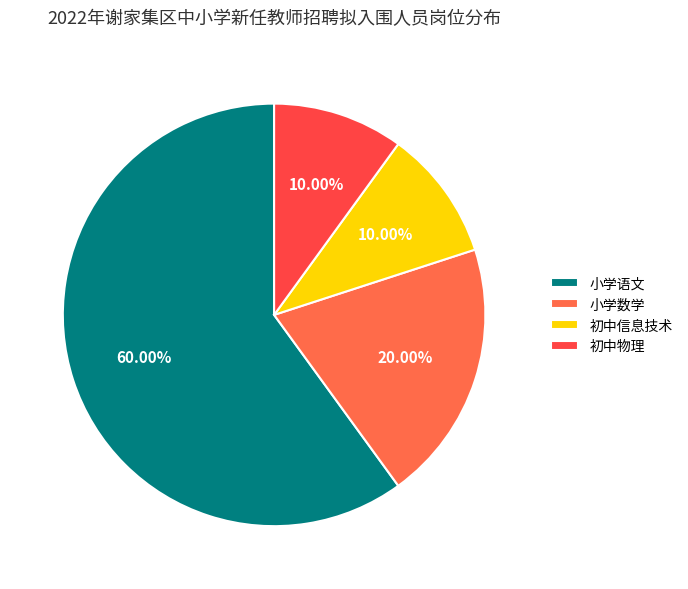

Between 初中物理 and 小学数学, which is larger?

小学数学